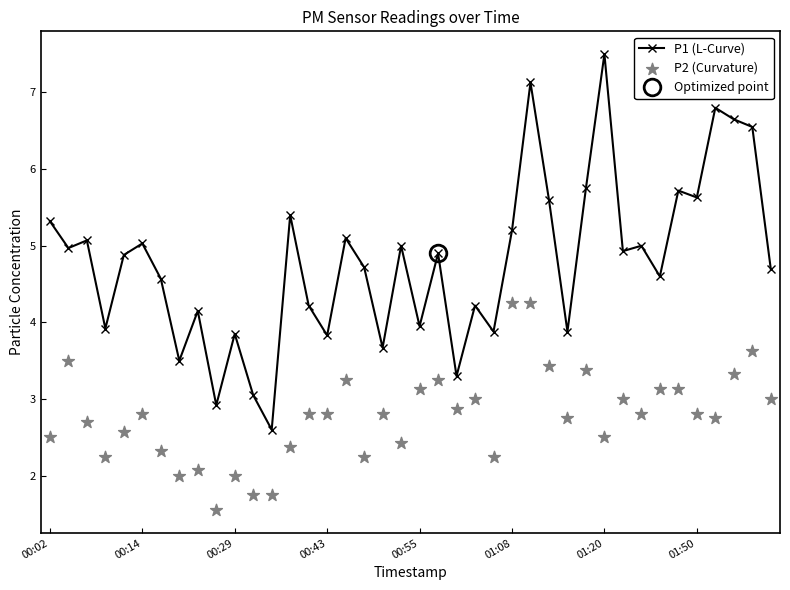

What is the total value across all series at 37?

10.0